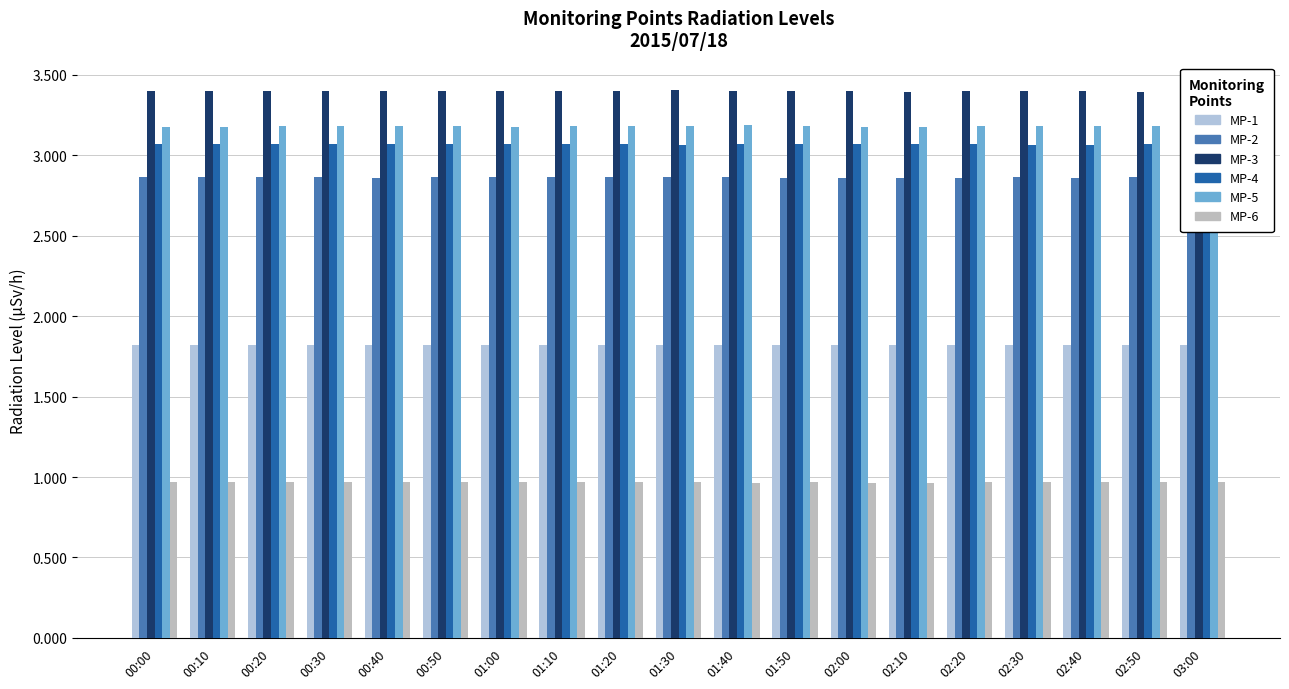

The value of MP-5(ÊSv/h) at 01:40 is 3.2. True or false?

True